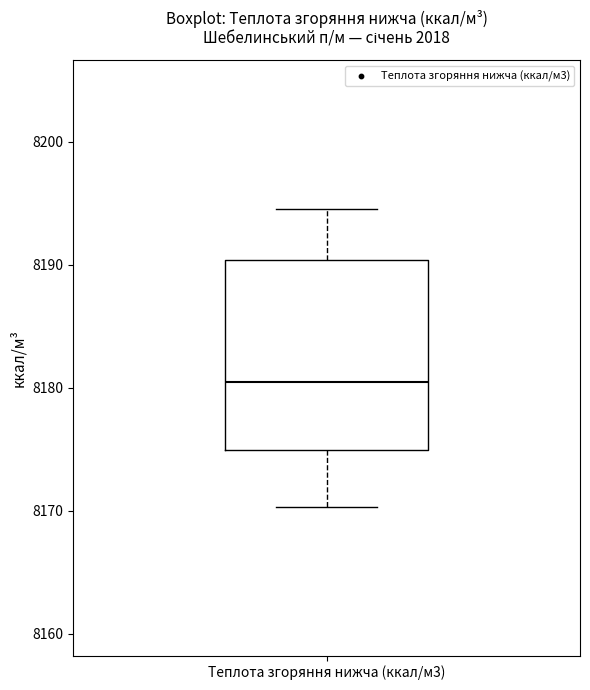

Transcribe this box plot: give where the median line is, the range the box spans, and where the two whiskers end, as read against the y-axis. The values are not printed on the chart, so give them approximately, as read against the axis.

median 8180, box 8175 to 8190, whiskers 8170 to 8195